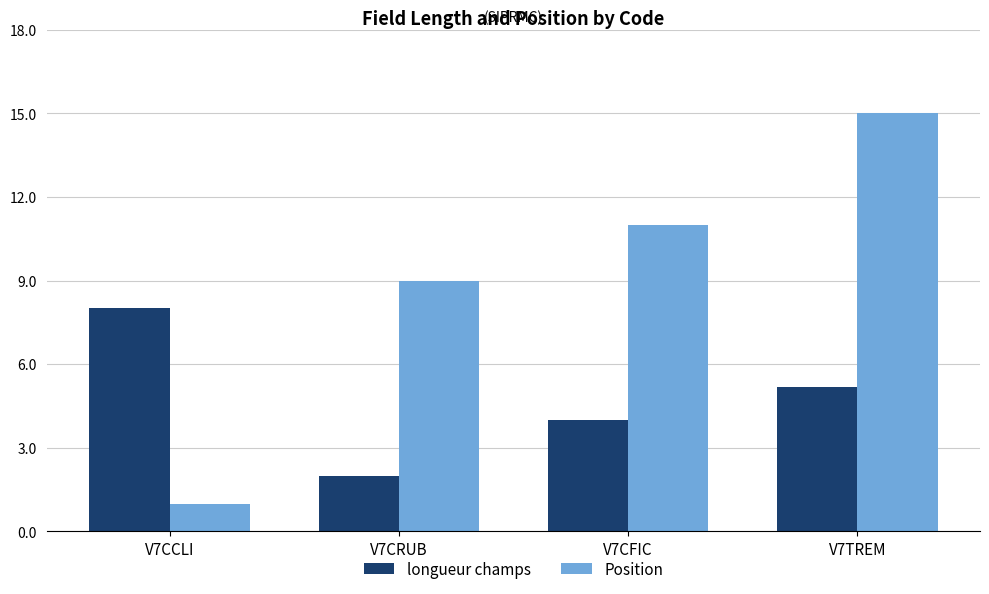

The longueur champs series shows 5.6 at V7CFIC. True or false?

False